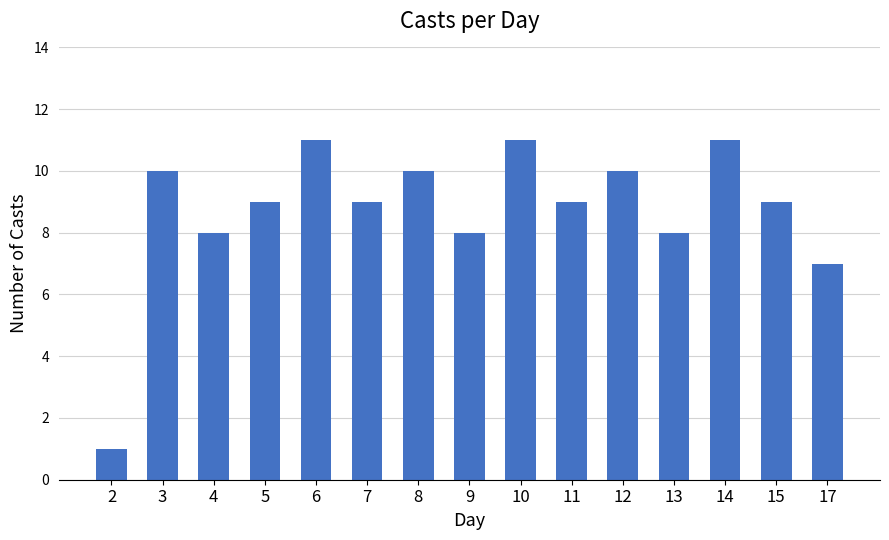

How many values are between 8 and 10?

10